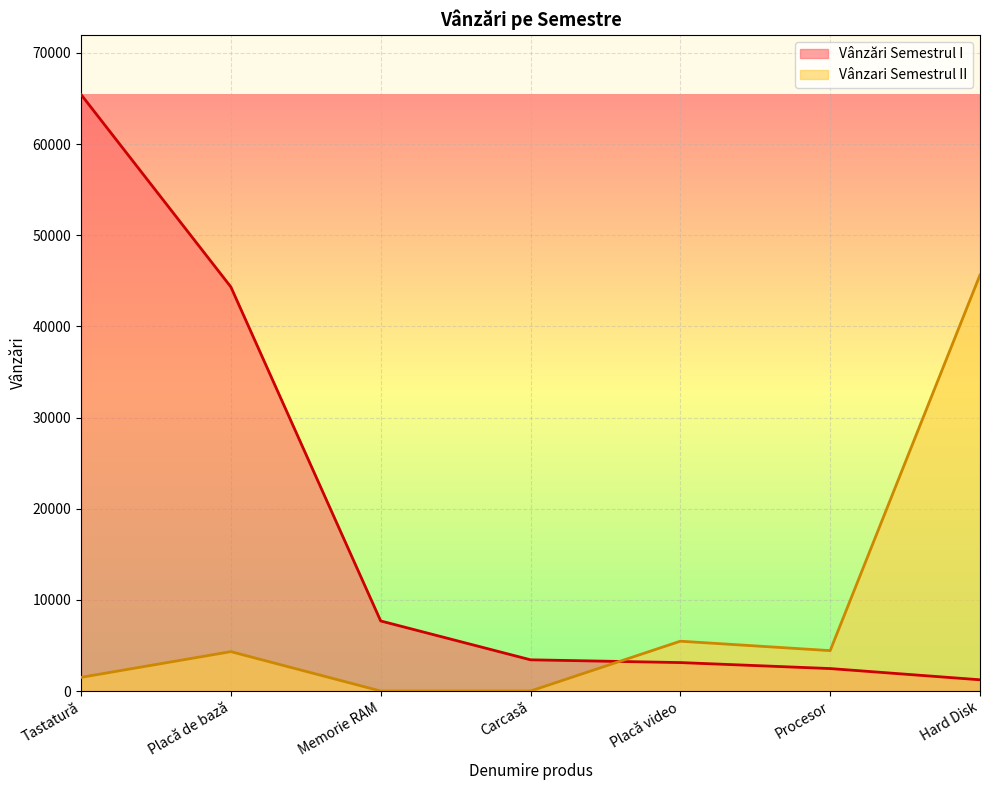

List the series in order of their peak value, lowest first.

Vânzari Semestrul II, Vânzări Semestrul I